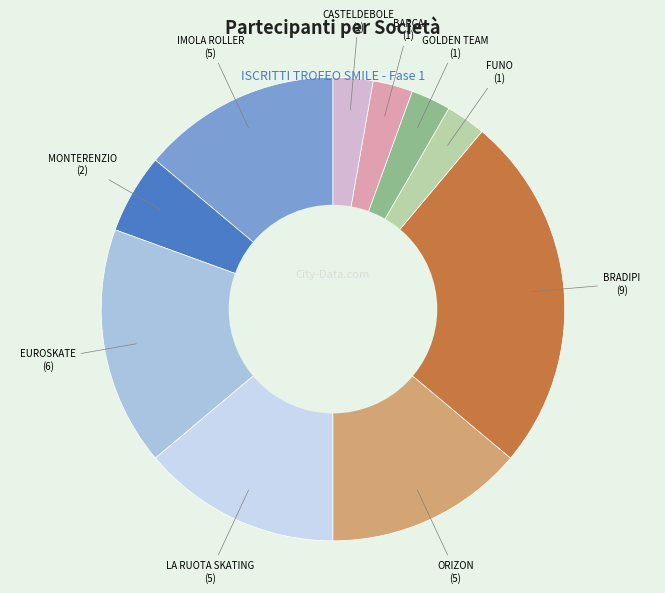

How many slices are in this pie chart?

10